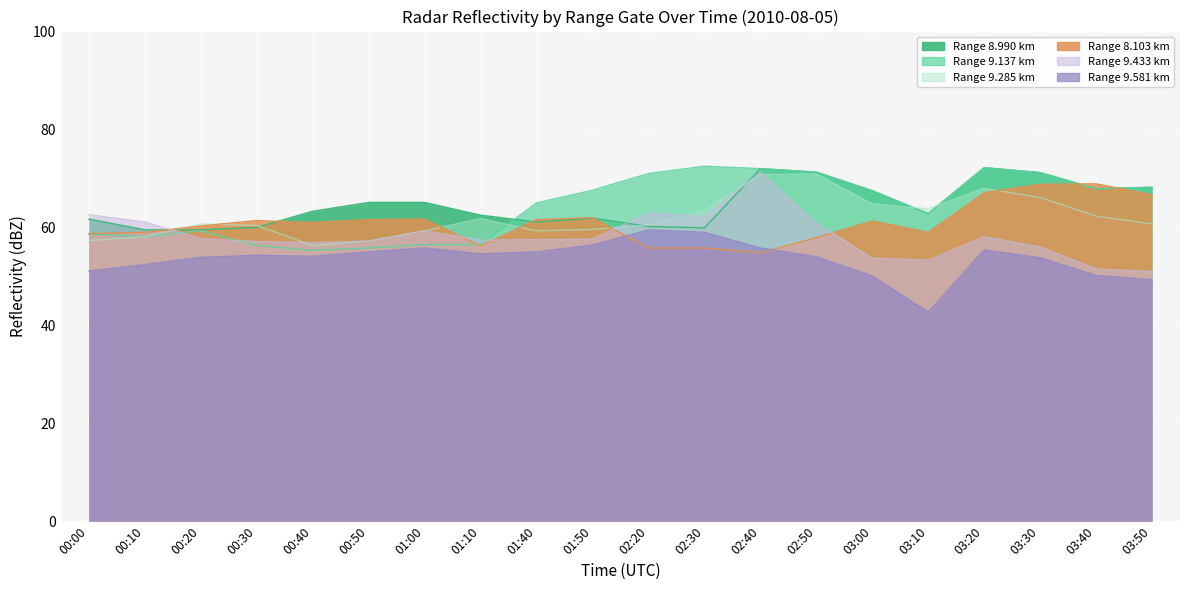

The value of 9.581 at 01:00 is 95.0. True or false?

False